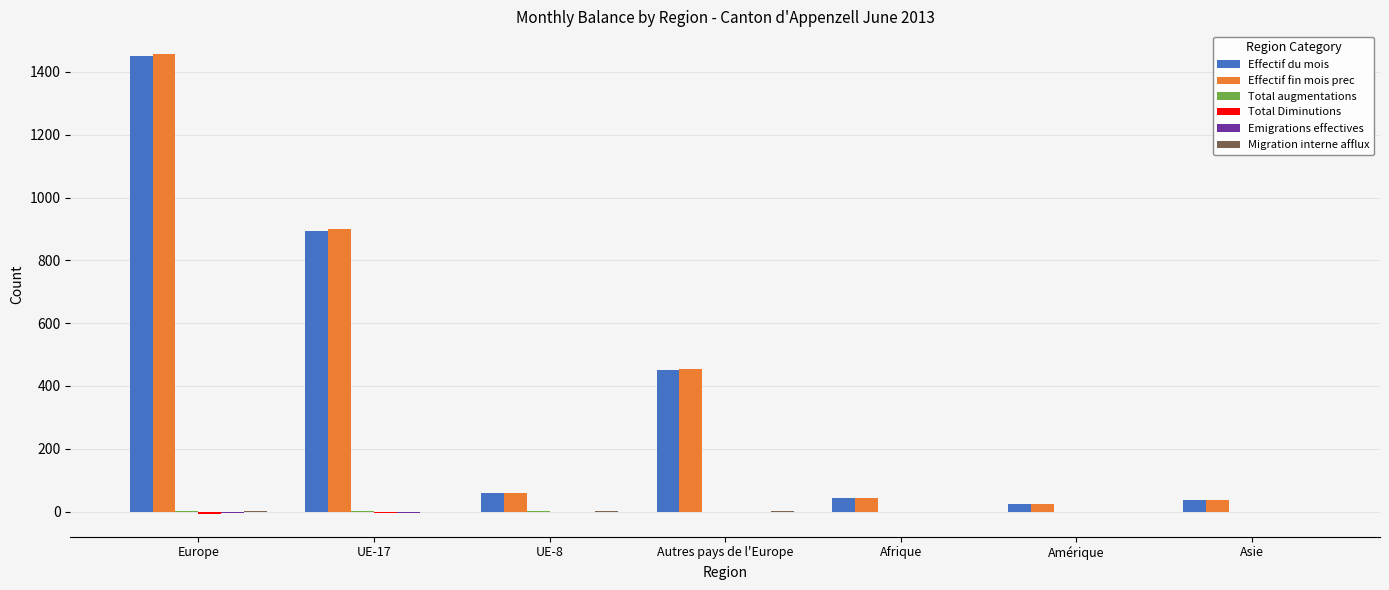

Are the bars horizontal?

No